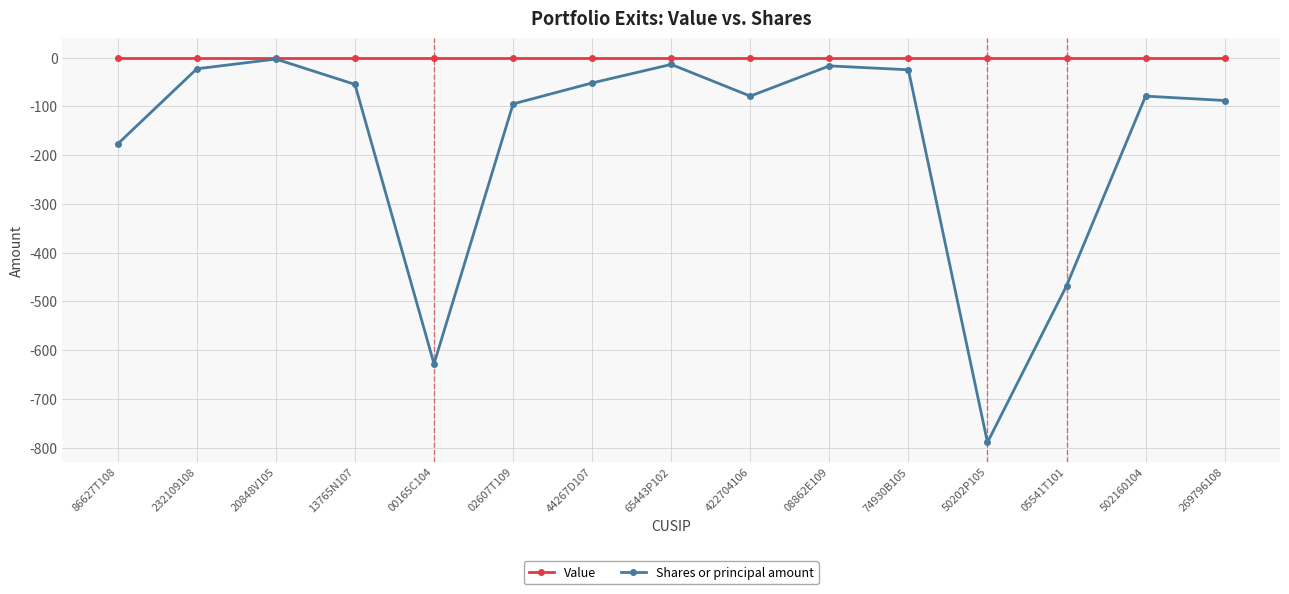

What is the label of the 15th point from the left?

269796108